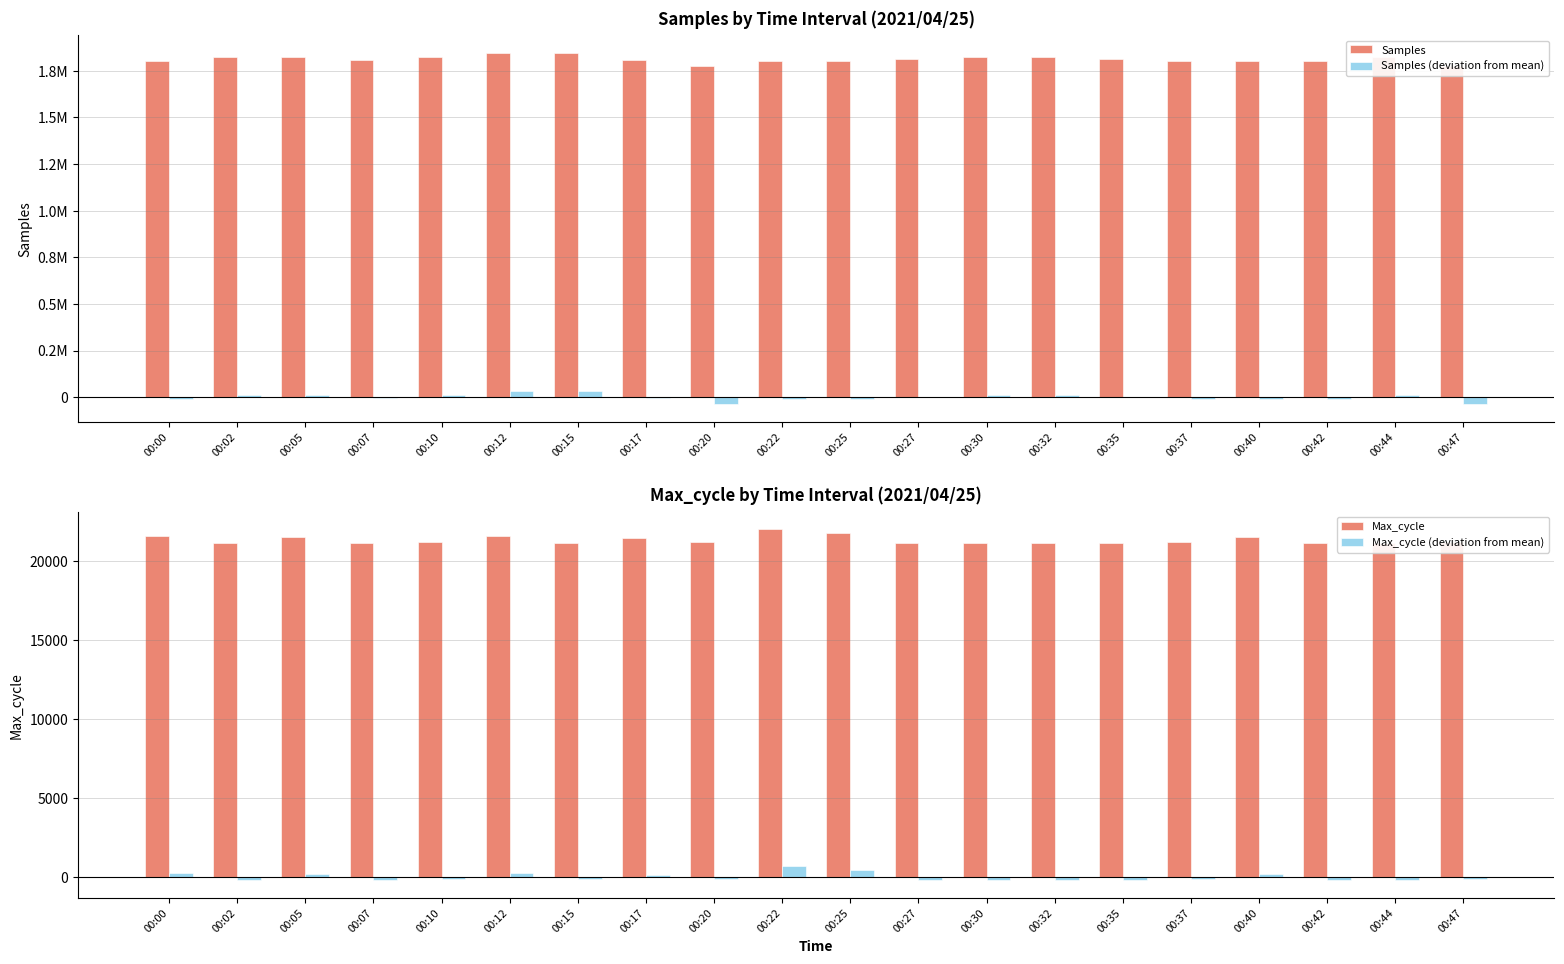

At which category does the chart reach its minimum across all series?

00:47